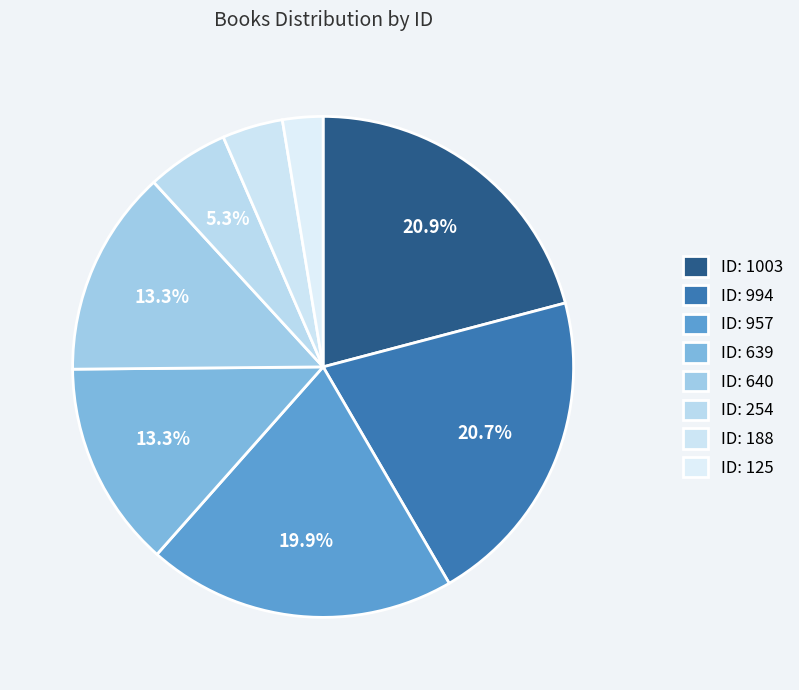

Which slice is the smallest?

125